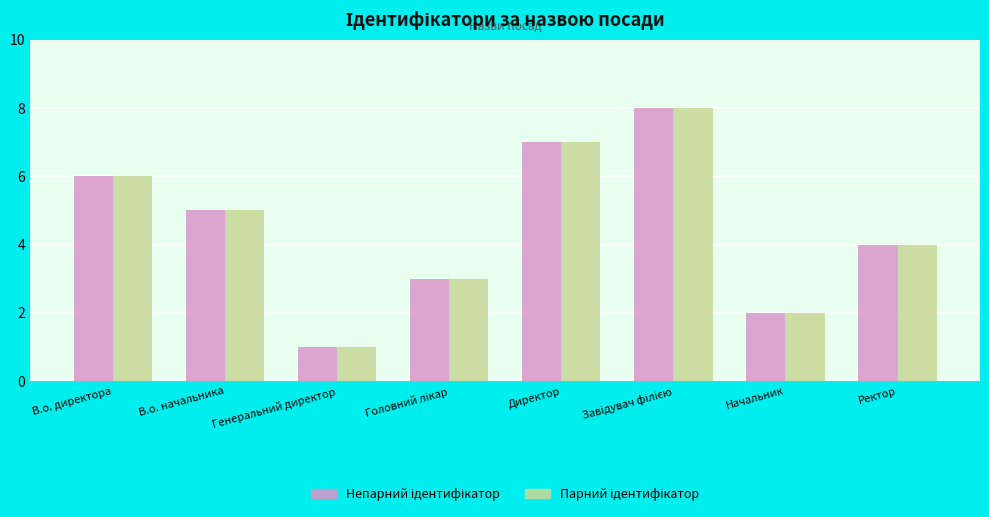

Which label corresponds to the smallest value in the chart?

Генеральний директор